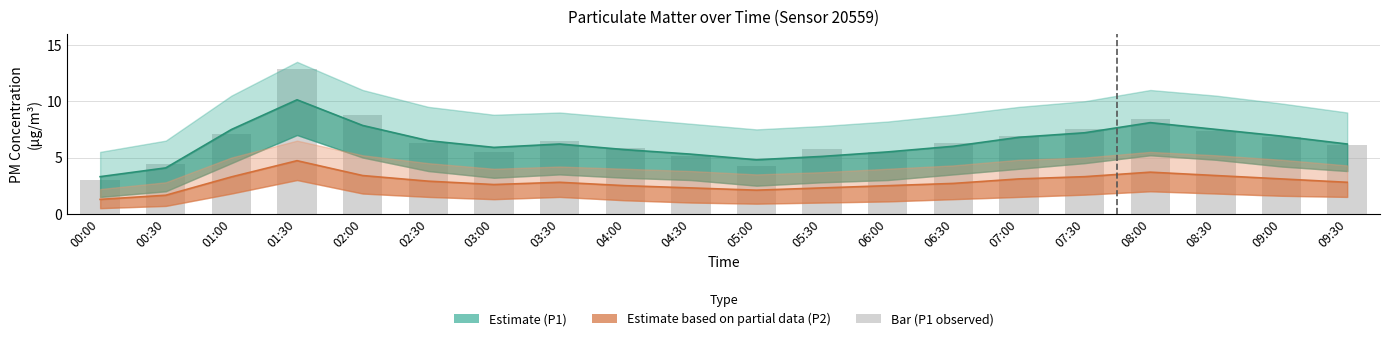

The P1 bar series shows 2.2 at 00:30. True or false?

False